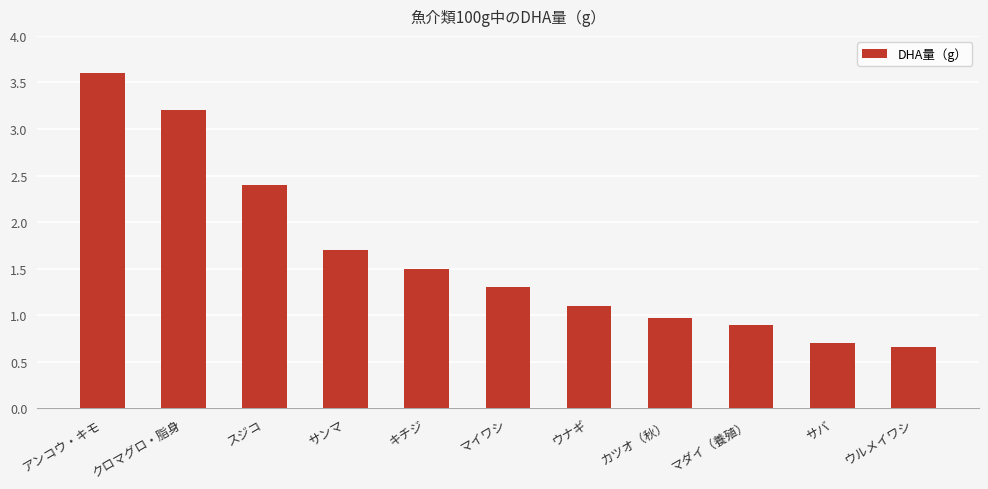

Count the number of values greater than 1.

7